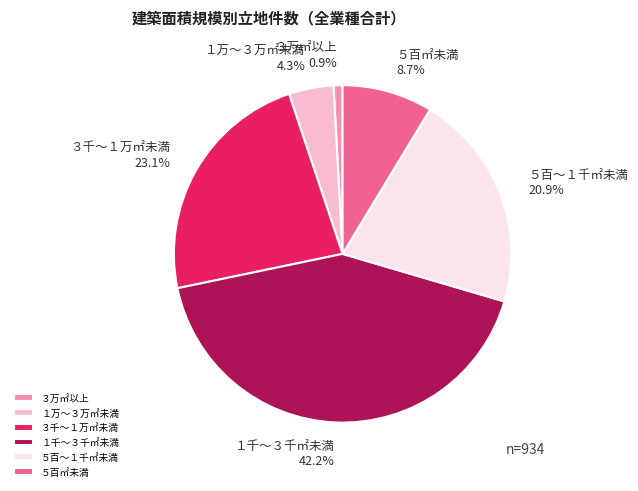

To the nearest percent, what is the difference between the largest and smallest slice percentages?

41%